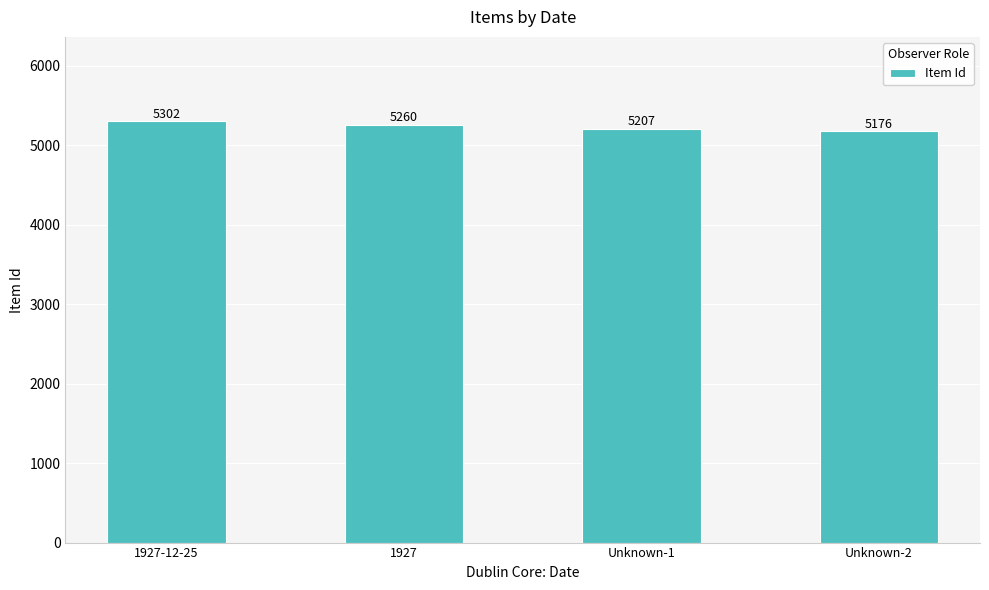

Reading left to right, what are all the values shown in this chart?

1927-12-25=5302	1927=5260	Unknown-1=5207	Unknown-2=5176